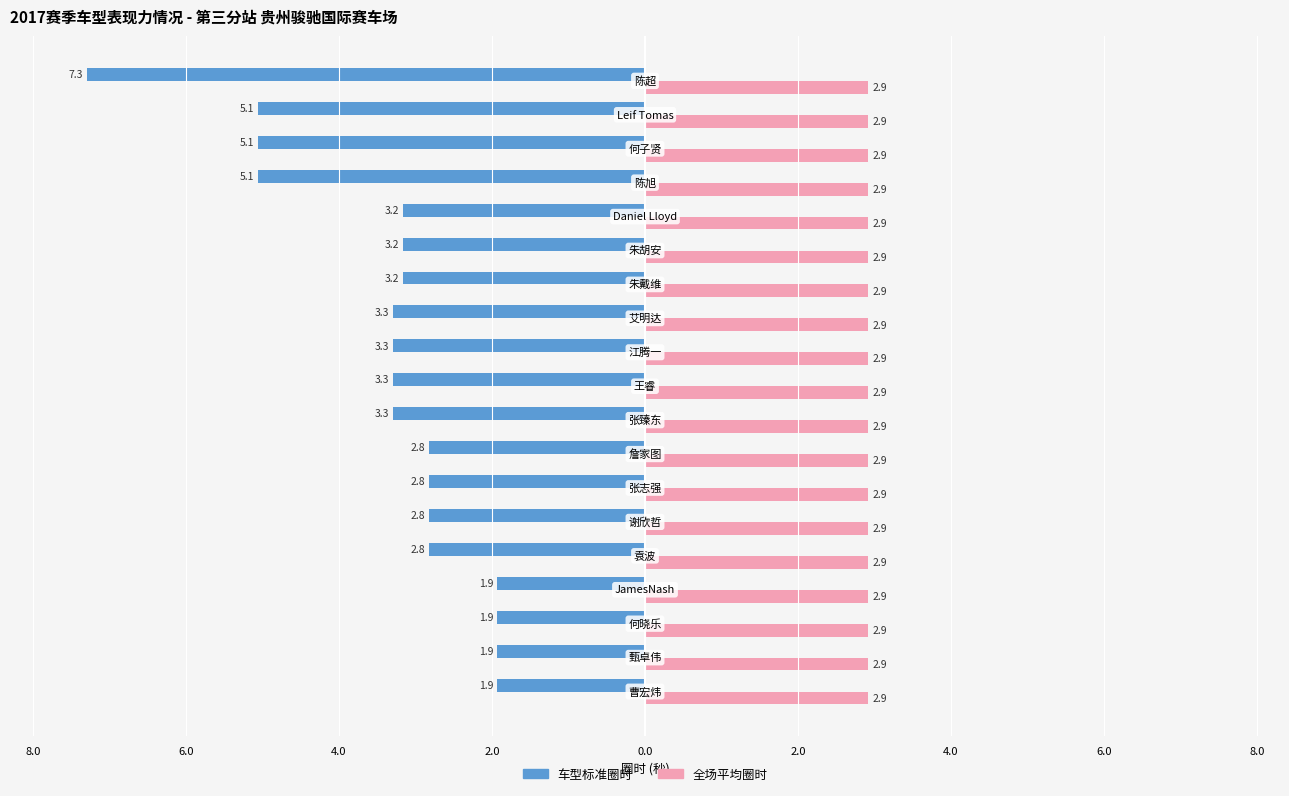

What are all the series names shown in the legend?

车型标准圈时, 全场平均圈时